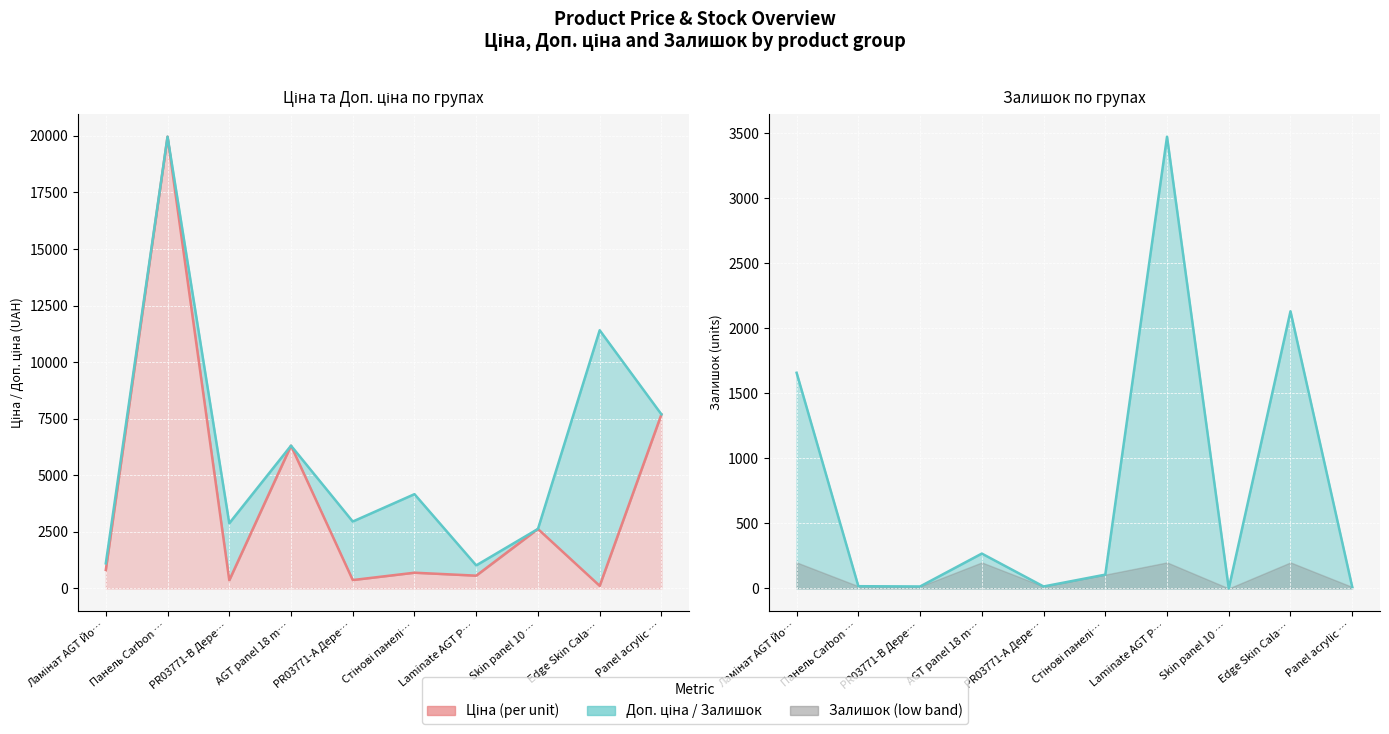

Which category has the highest value in the Залишок (line) series?

Laminate AGT P…